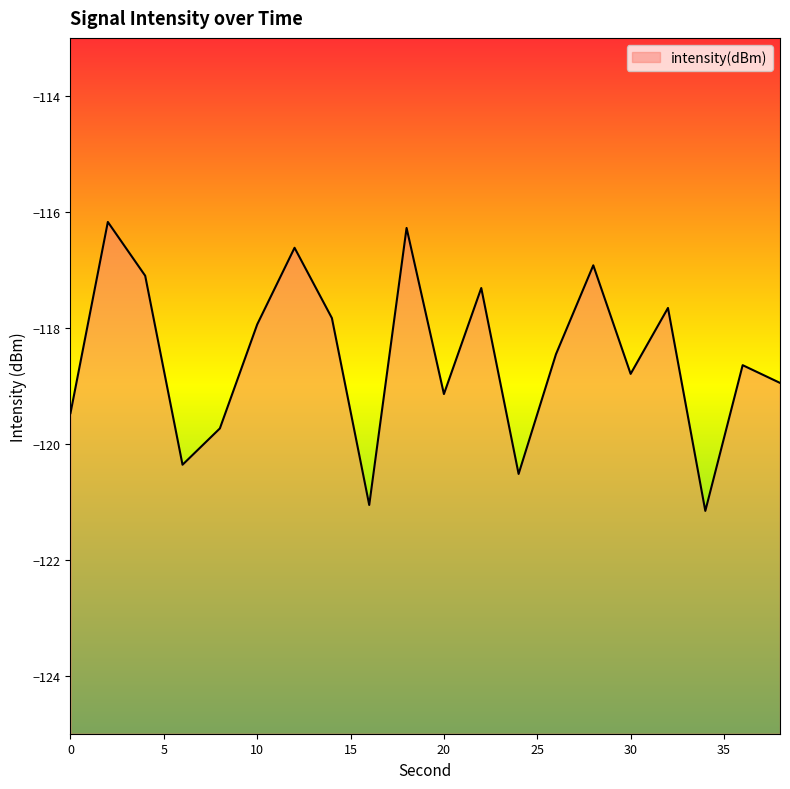

What is the difference between the values at 32 and 4?

0.6